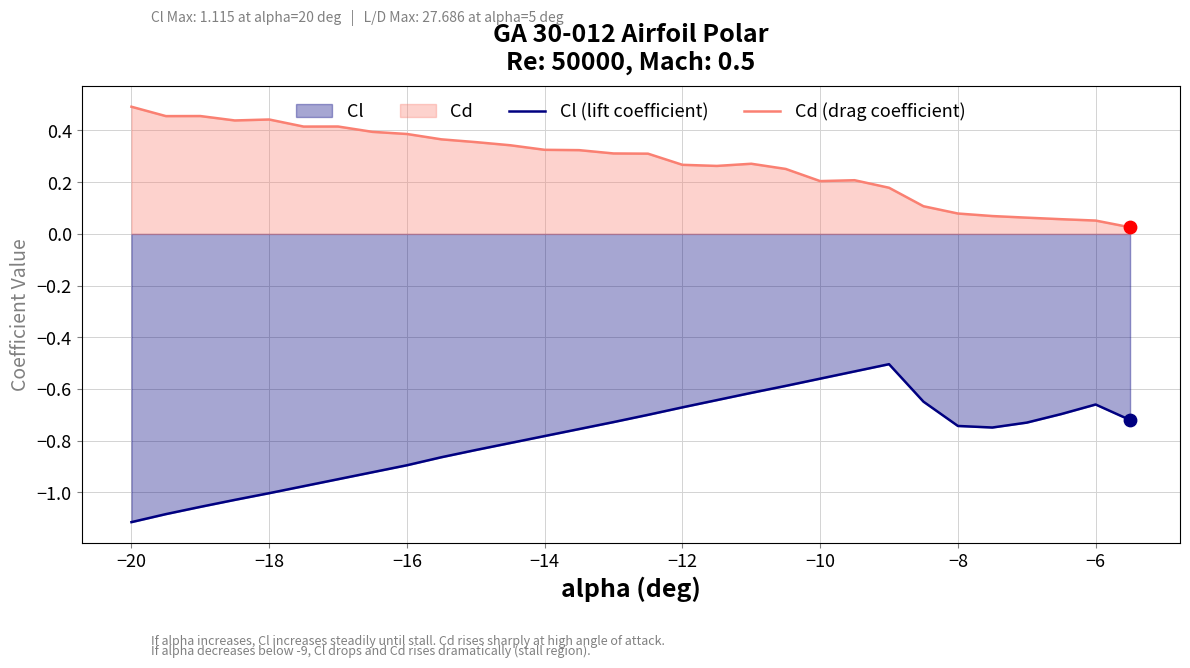

Which series contains the lowest Y value?

Cl (lift coefficient)